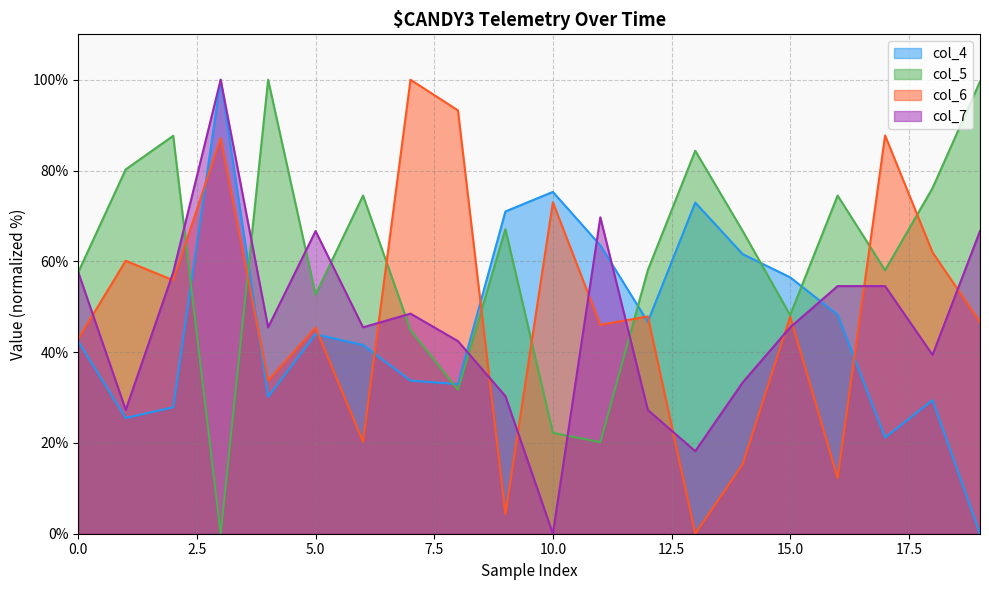

List the labels in order of col_4 value, largest first.

3, 10, 13, 9, 11, 14, 15, 16, 12, 5, 0, 6, 7, 8, 4, 18, 2, 1, 17, 19